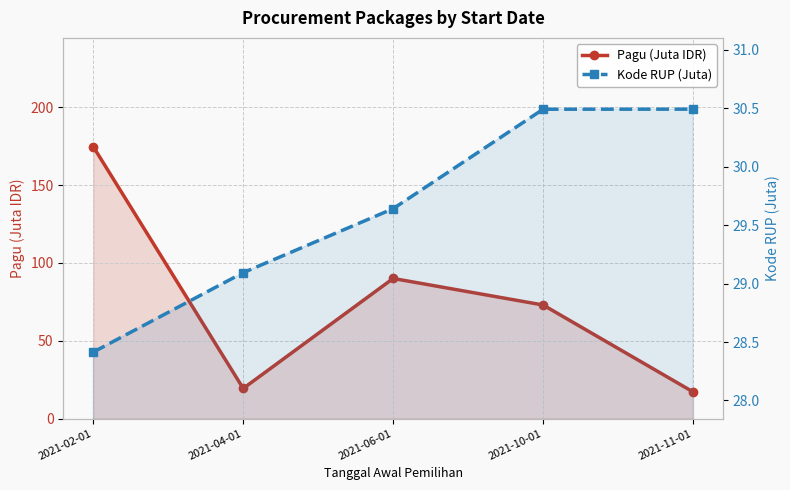

What is the label of the 2nd point from the right?

2021-10-01